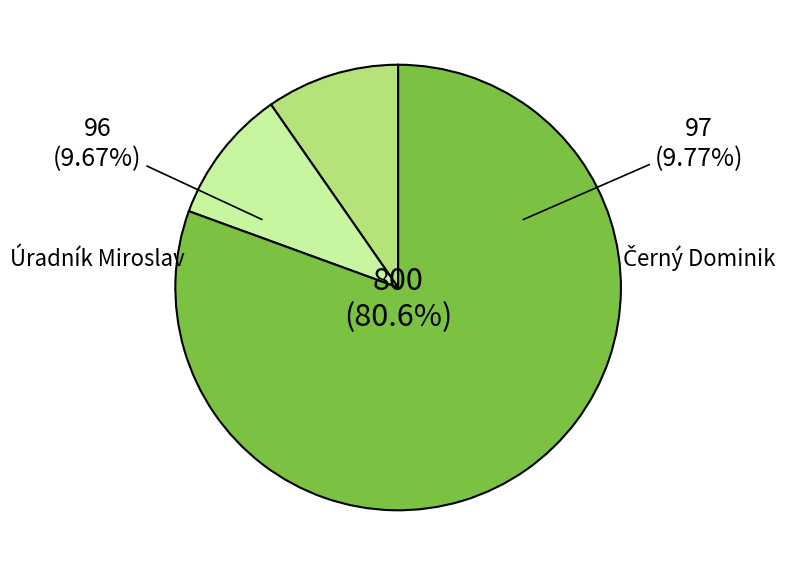

Which category accounts for the majority?

Černý Dominik